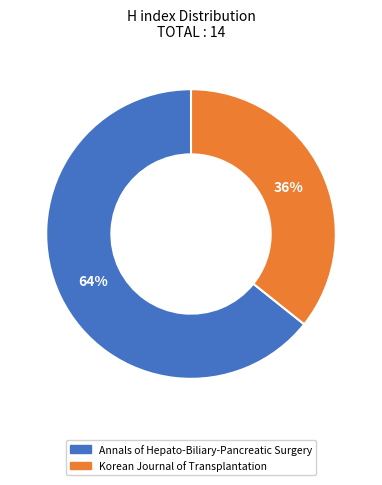

To the nearest percent, what portion does Korean Journal of Transplantation represent?

36%